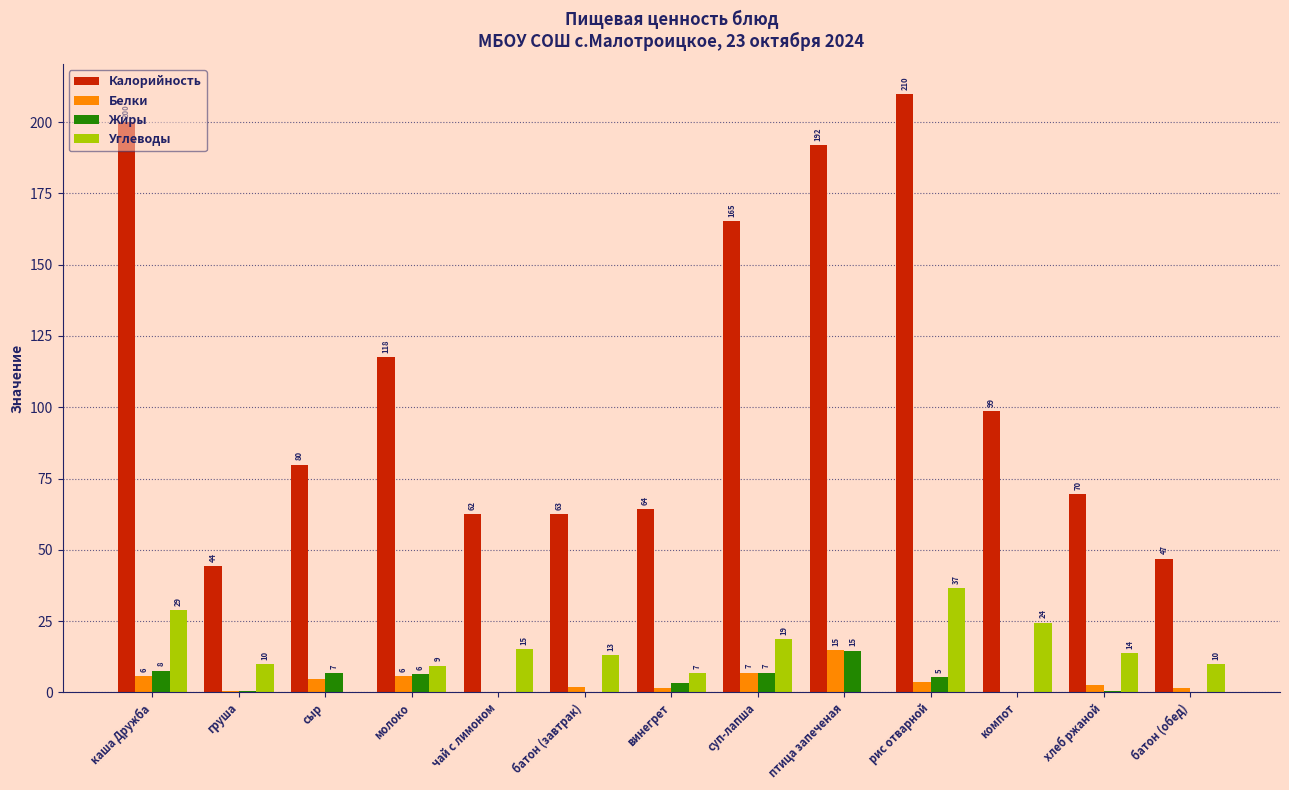

Are the bars horizontal?

No